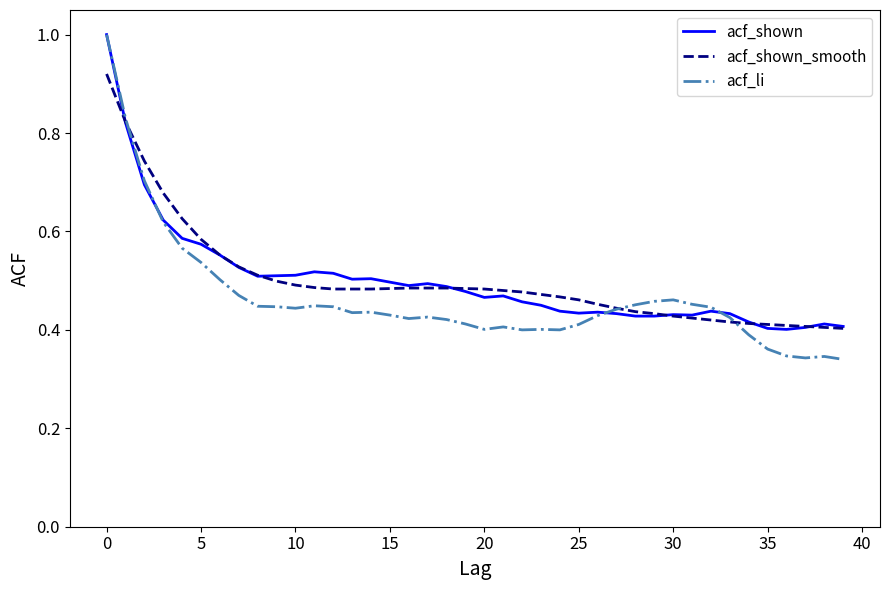

Which series has the largest range (max minus min)?

acf_li